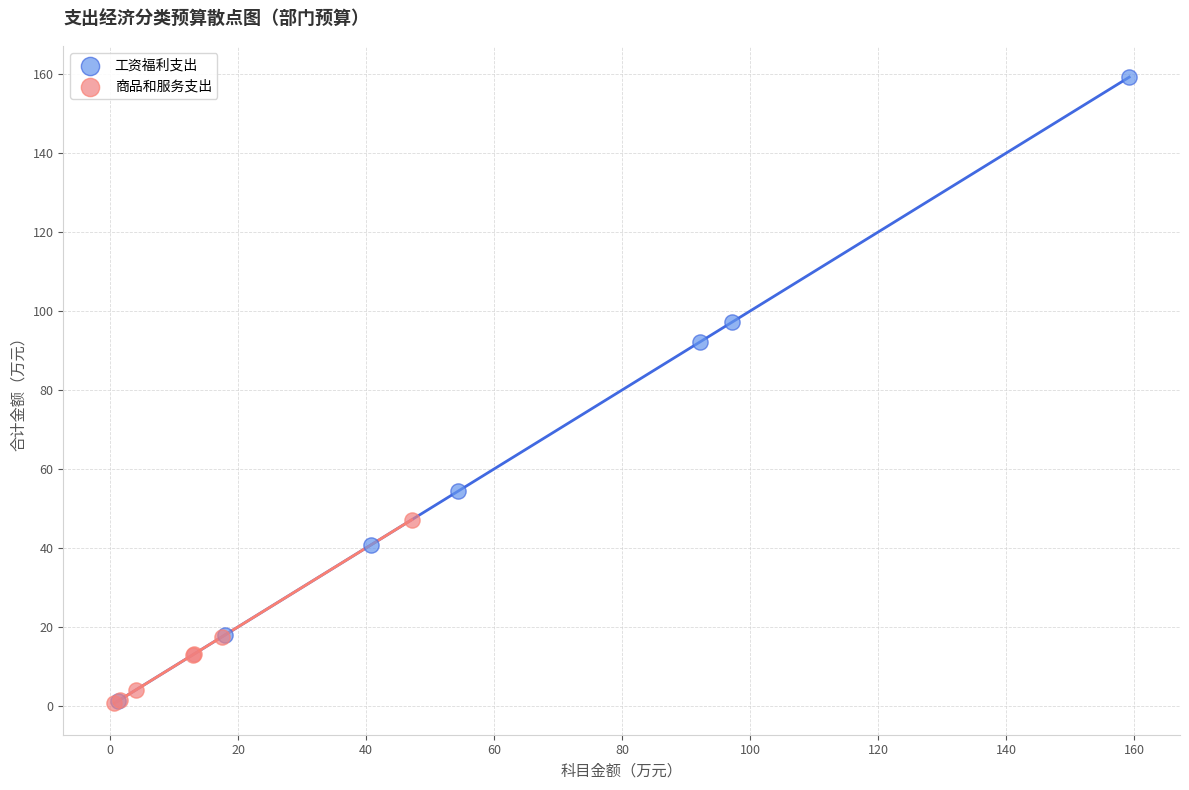

What are all the series names shown in the legend?

工资福利支出, 商品和服务支出